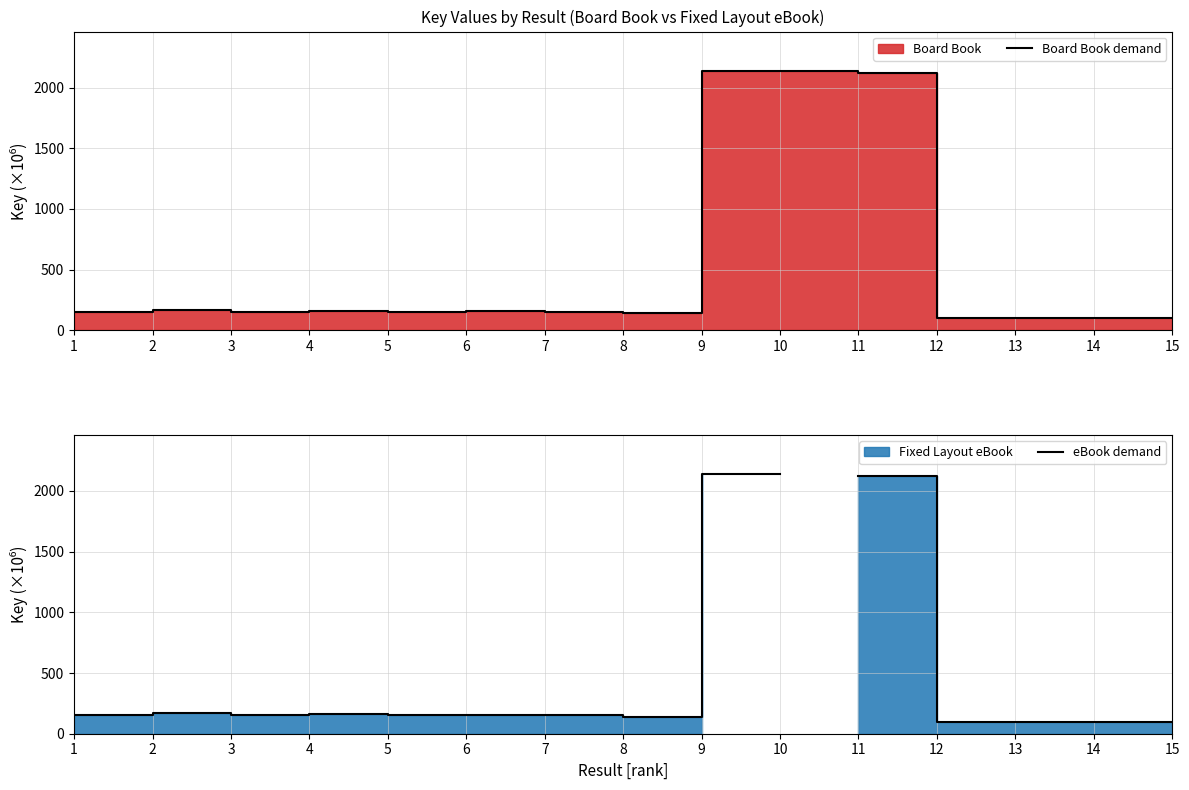

How many lines are shown in the chart?

2